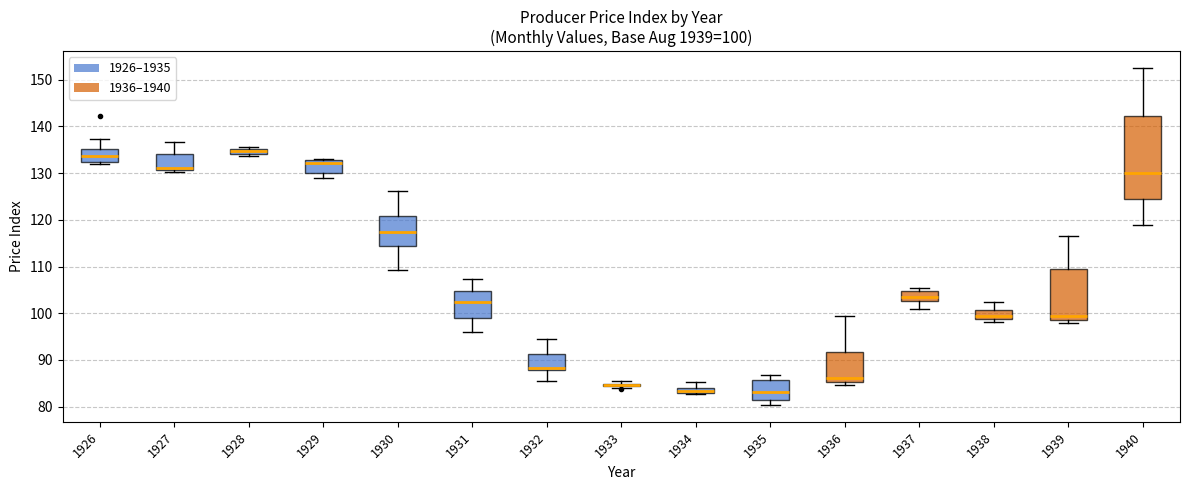

Comparing the boxes themselves (not the whiskers), which one is the tallest?

1940